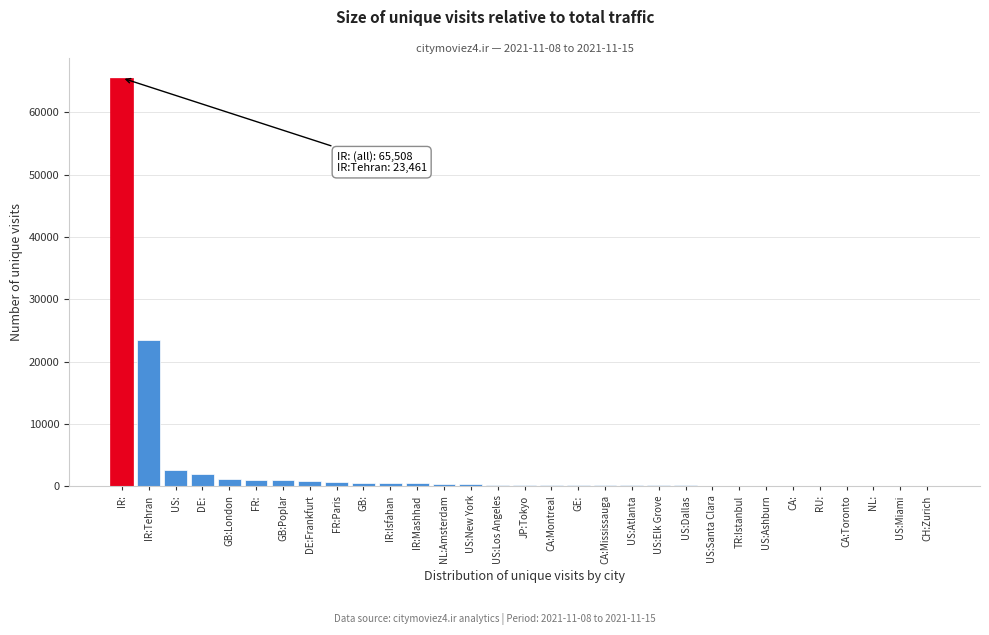

What is the sum of all values?

103105